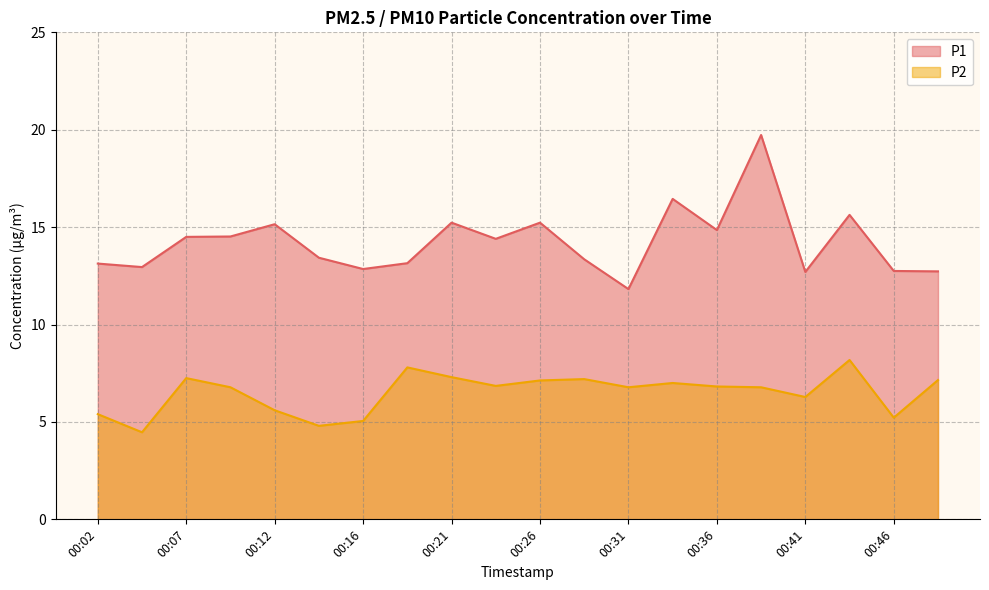

How many values in the P1 series are below 14?

10